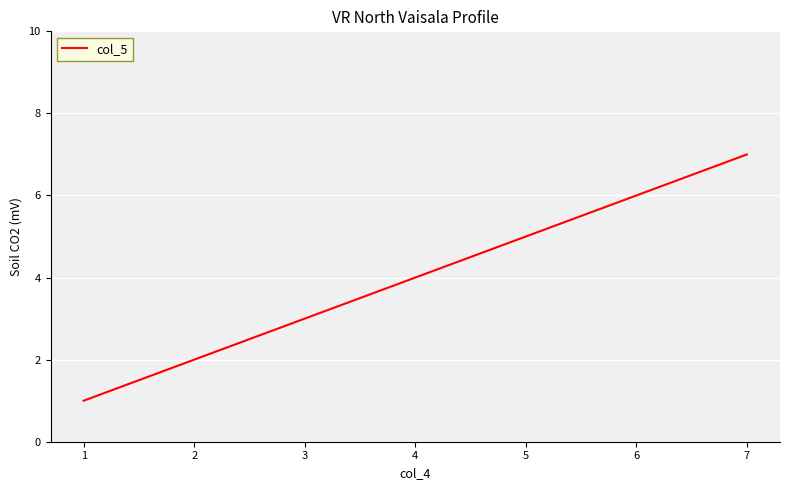

Which has a higher value, 3 or 1?

3